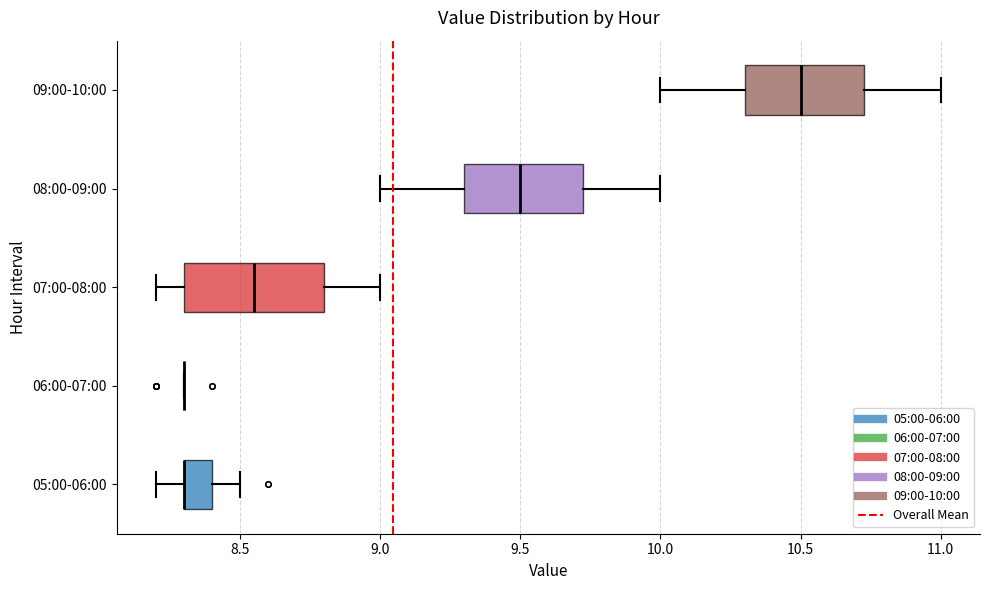

Reading bottom to top, transcribe this box plot: for each box, give where its median line is, the range the box spans, and where its two whiskers end, as read against the x-axis. The values are not printed on the chart, so give them approximately, as read against the axis.

05:00-06:00: median 8.30 (drawn on the box's left edge), box 8.30 to 8.40, whiskers 8.20 to 8.50
06:00-07:00: box collapsed to a line at 8.30, whiskers 8.30 to 8.30
07:00-08:00: median 8.55, box 8.30 to 8.80, whiskers 8.20 to 9.00
08:00-09:00: median 9.50, box 9.30 to 9.75, whiskers 9.00 to 10.00
09:00-10:00: median 10.50, box 10.30 to 10.75, whiskers 10.00 to 11.00